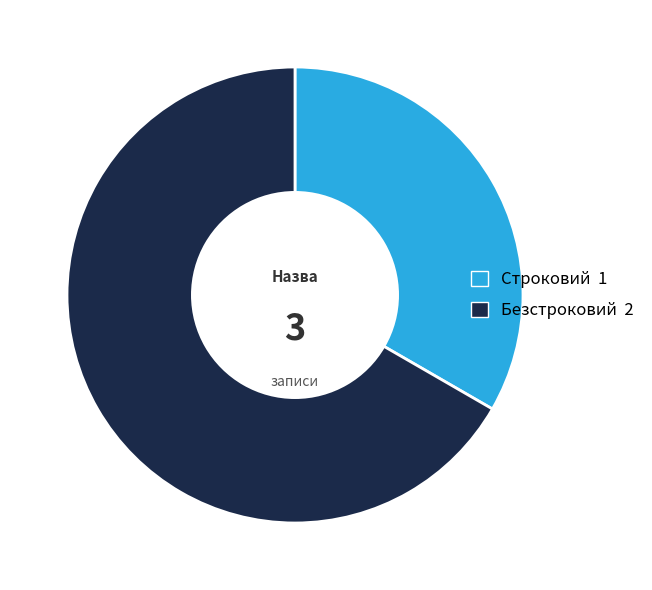

The Безстроковий slice represents 67% of the pie. True or false?

True